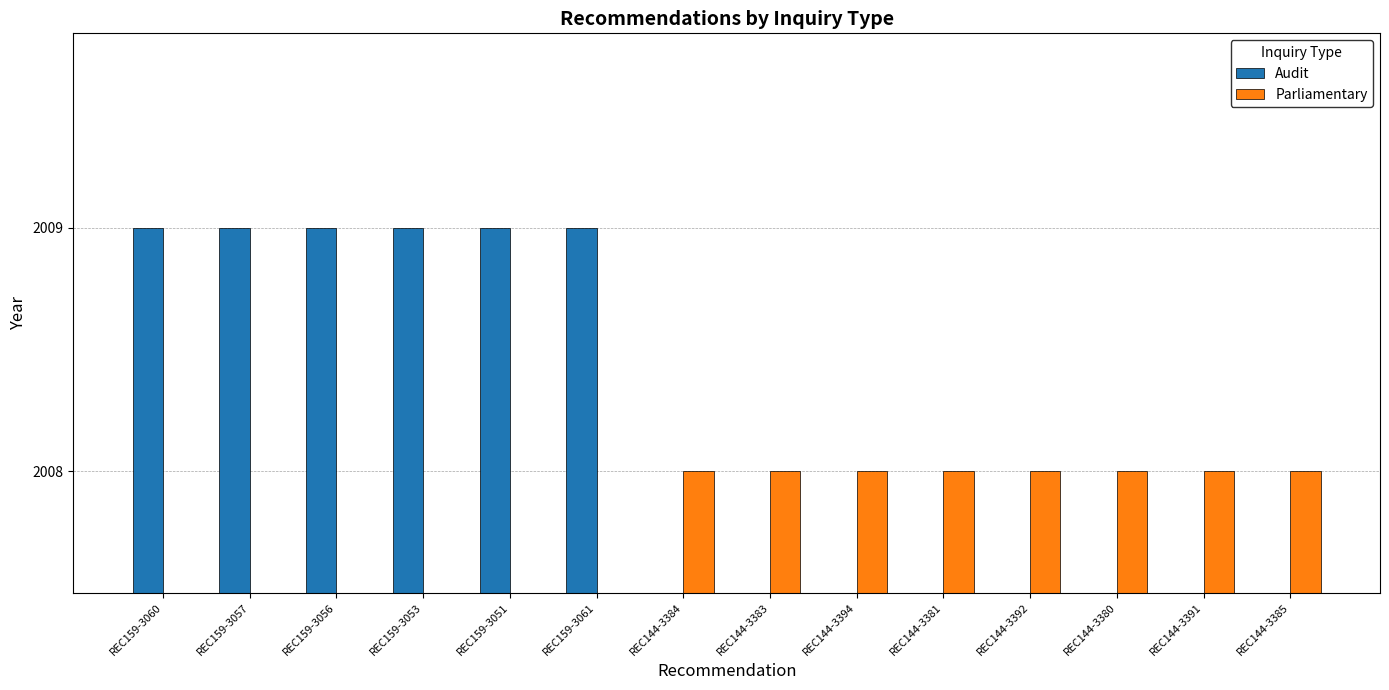

How many positive values does the Audit series have?

6